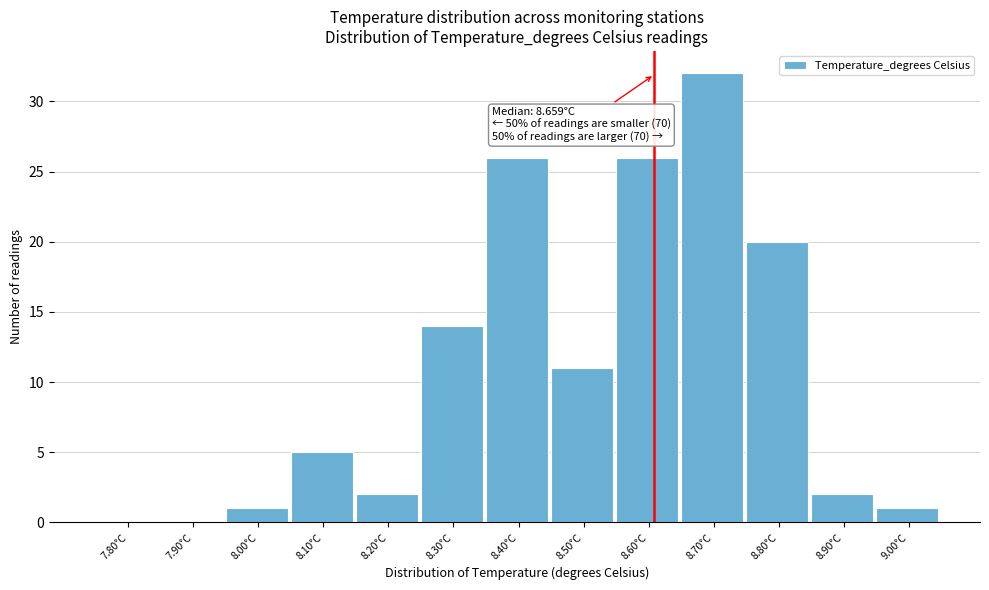

Reading left to right, extract all data points from this chart.

7.80°C=0	7.90°C=0	8.00°C=1	8.10°C=5	8.20°C=2	8.30°C=14	8.40°C=26	8.50°C=11	8.60°C=26	8.70°C=32	8.80°C=20	8.90°C=2	9.00°C=1